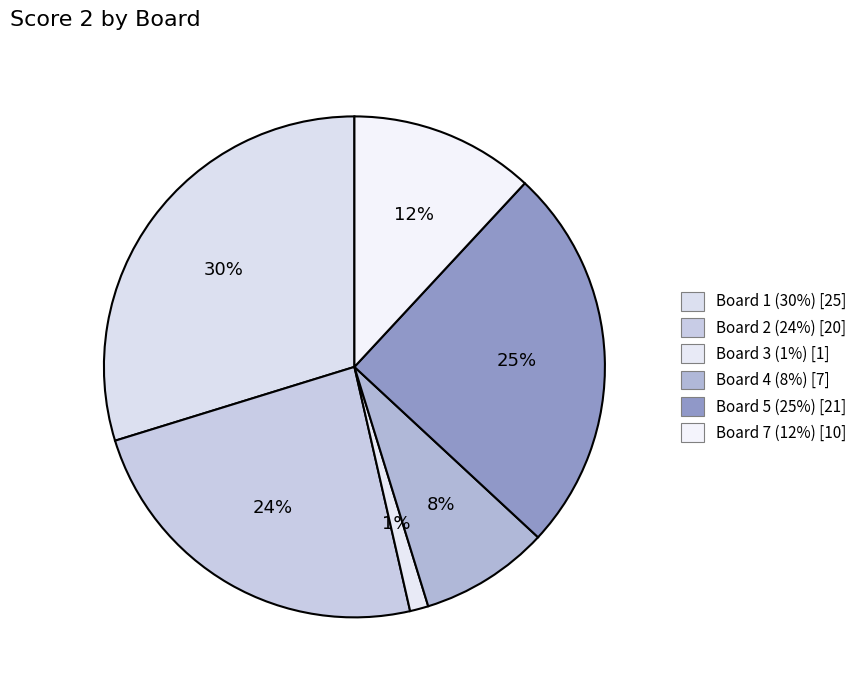

How many slices are in this pie chart?

6